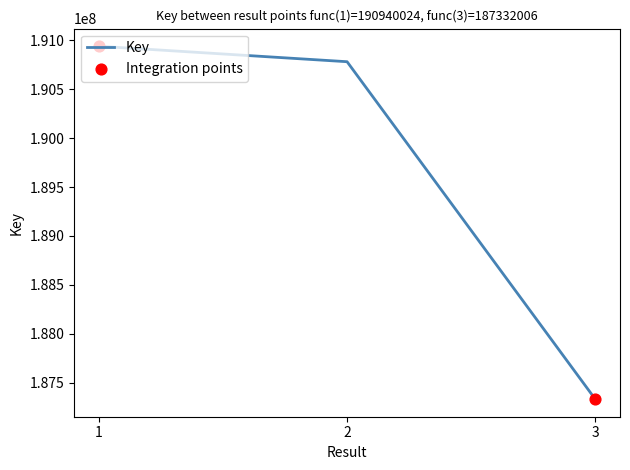

What is the change in value from 1 to 3?

-3608018